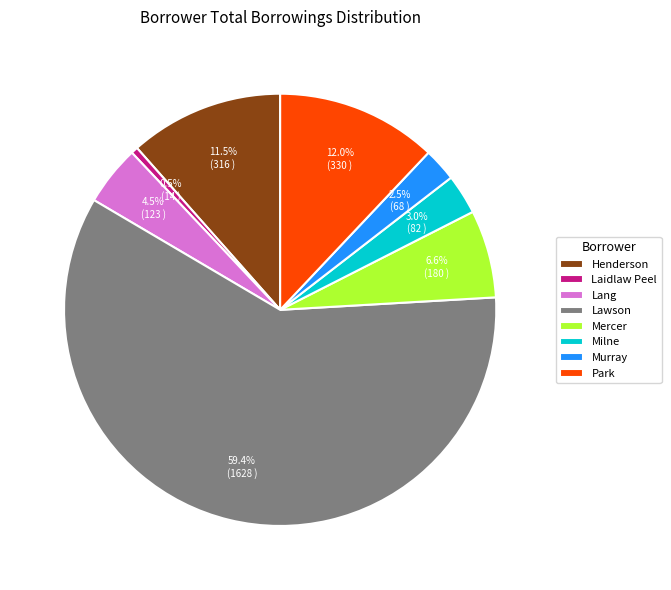

What portion of the pie excludes Lang?

95.5%